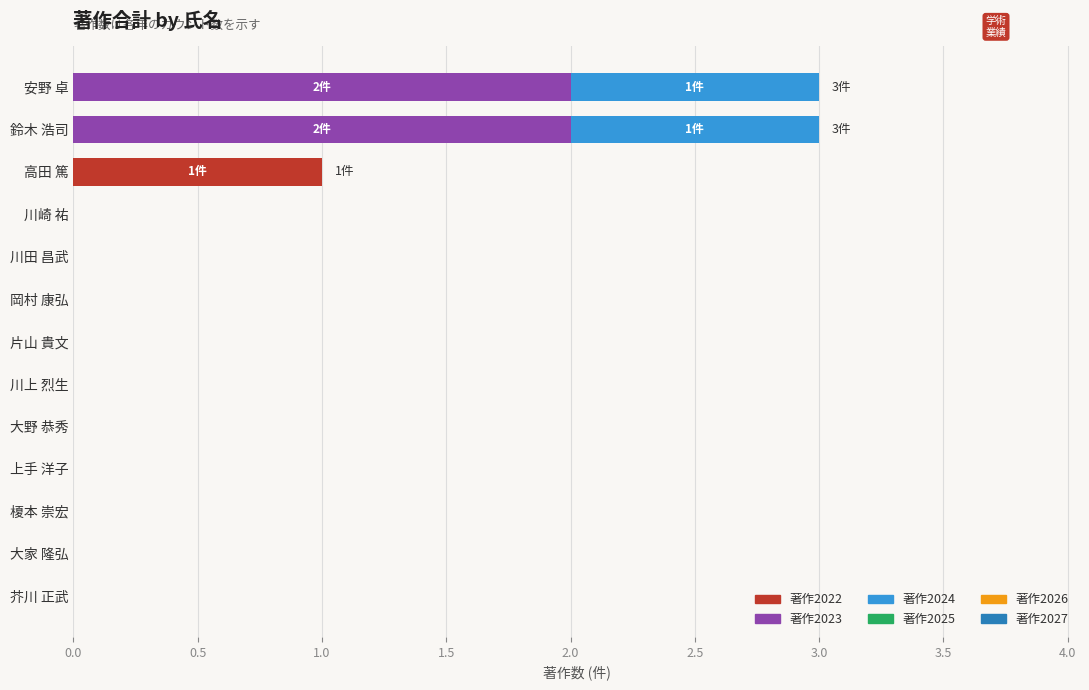

True or false: 著作2022 has a value of 1 at 高田 篤.

True